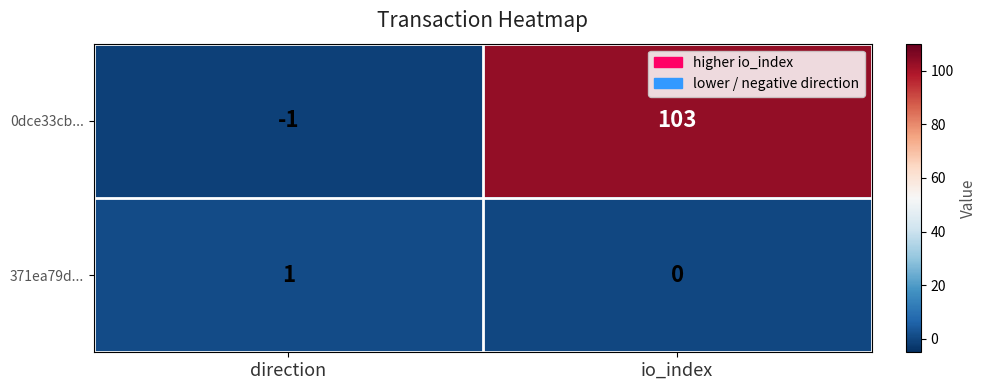

Count the number of data series in this chart.

2